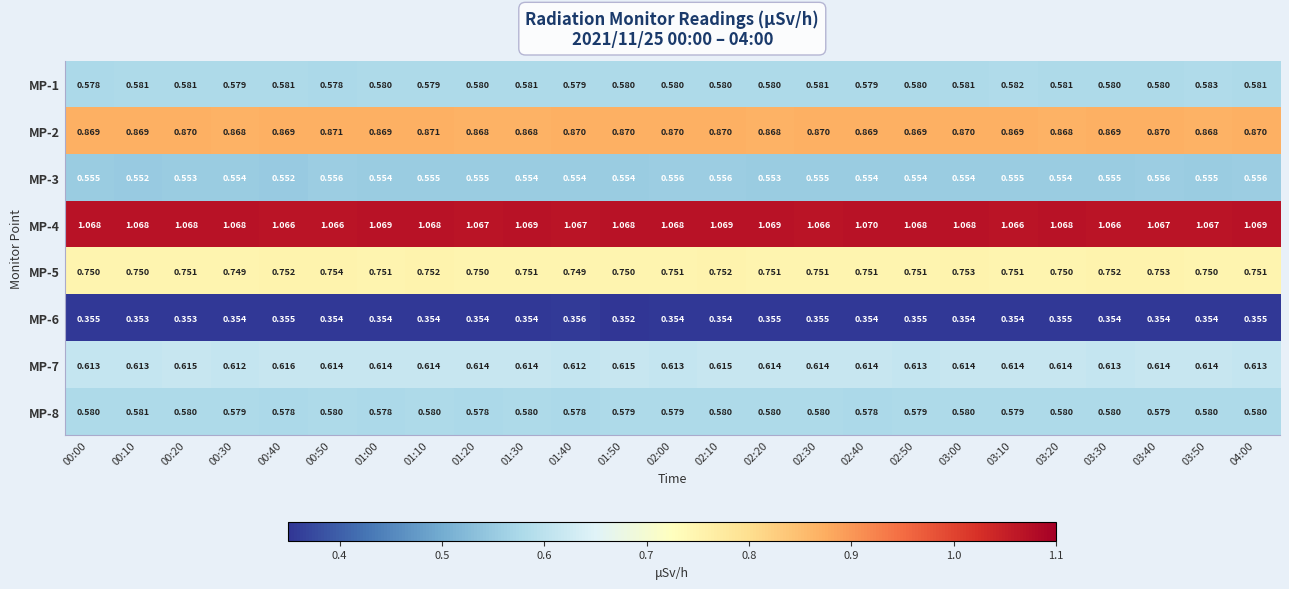

Is the value of MP-2 at 00:50 greater than the value of MP-6 at 00:20?

Yes